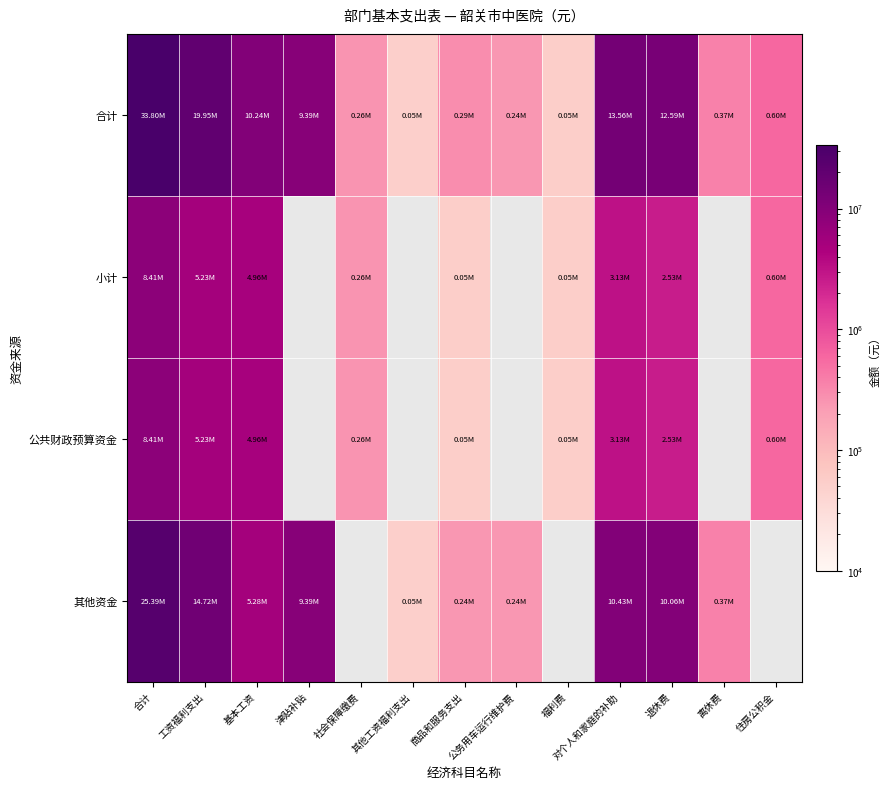

At which category does the chart reach its minimum across all series?

其他工资福利支出